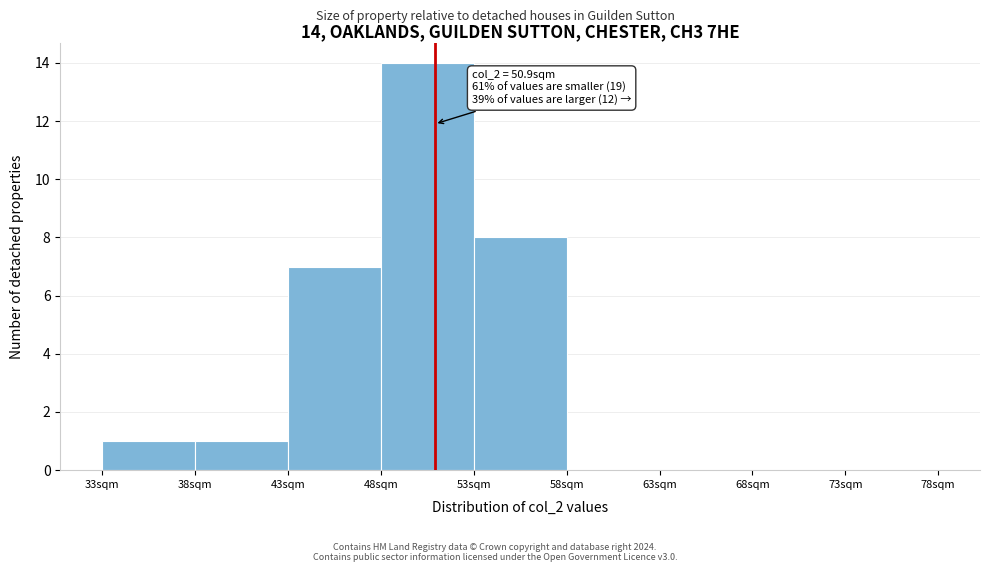

Over which range of the x-axis is the bar tallest?

48 to 53